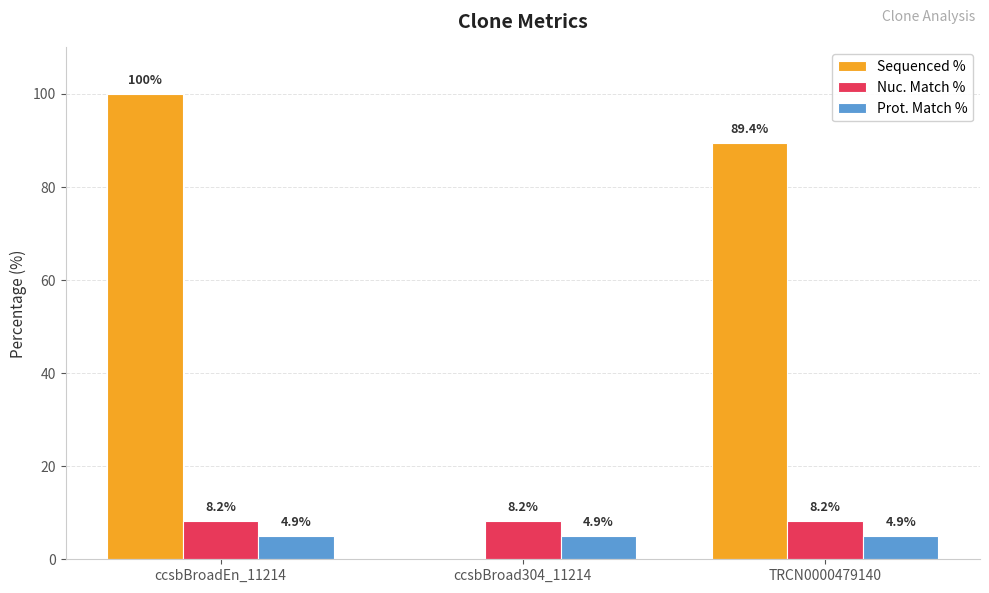

Are the bars grouped side by side (vs. stacked)?

Yes